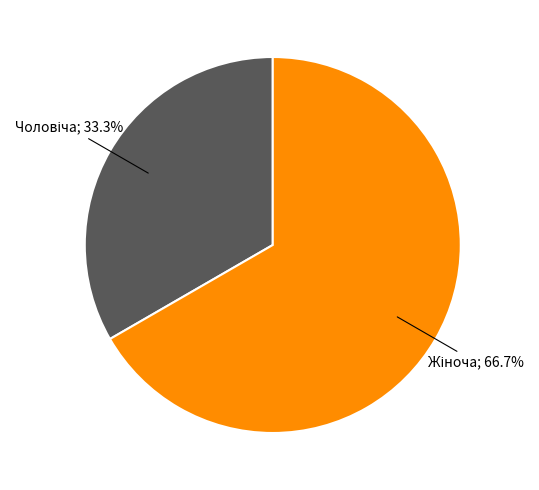

Is there any slice that represents more than half of the pie?

Yes